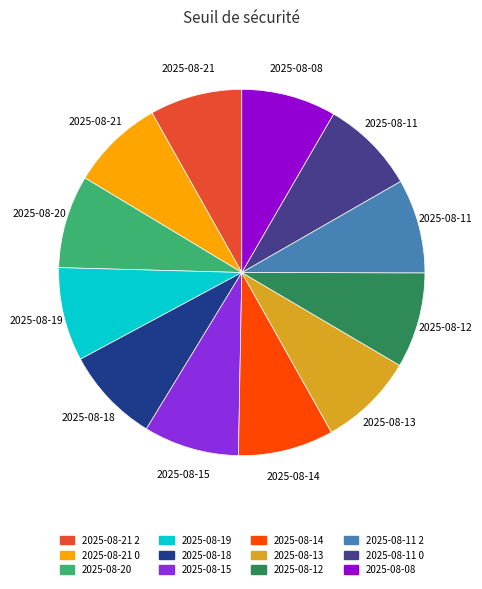

Is there a majority slice in this chart?

No